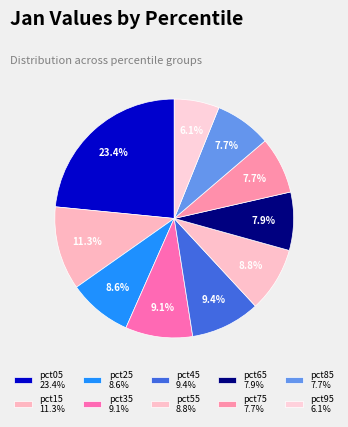

To the nearest percent, what is the difference between the pct95 and pct45 slice percentages?

3%